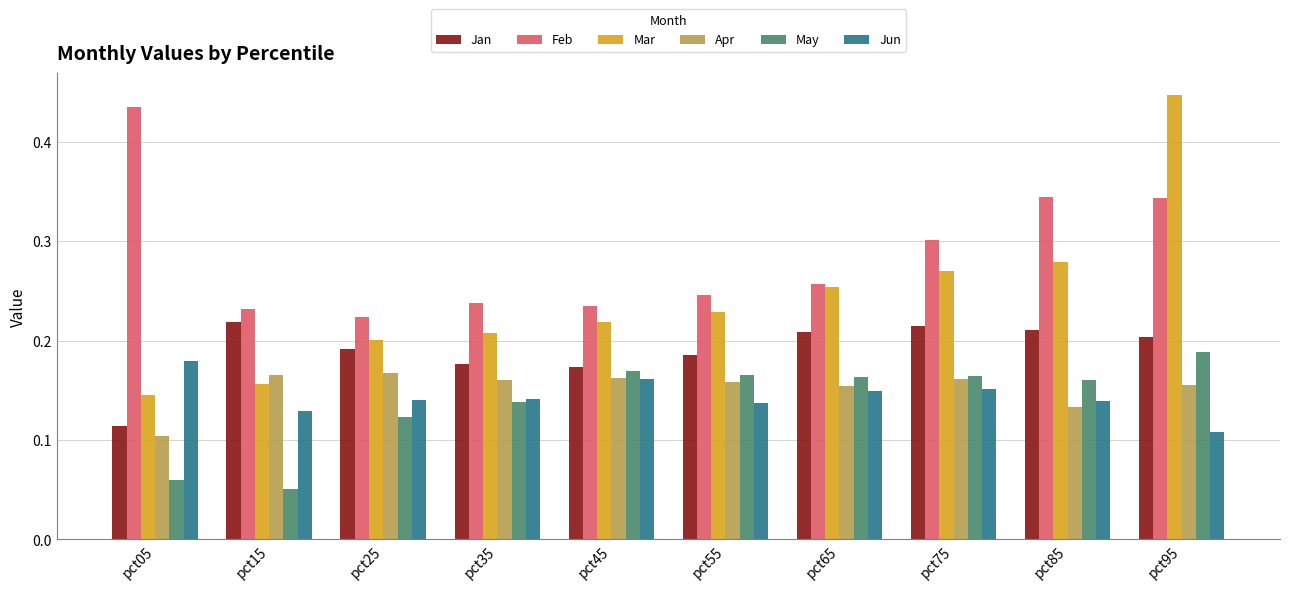

How many Jan values are between 0 and 1?

10